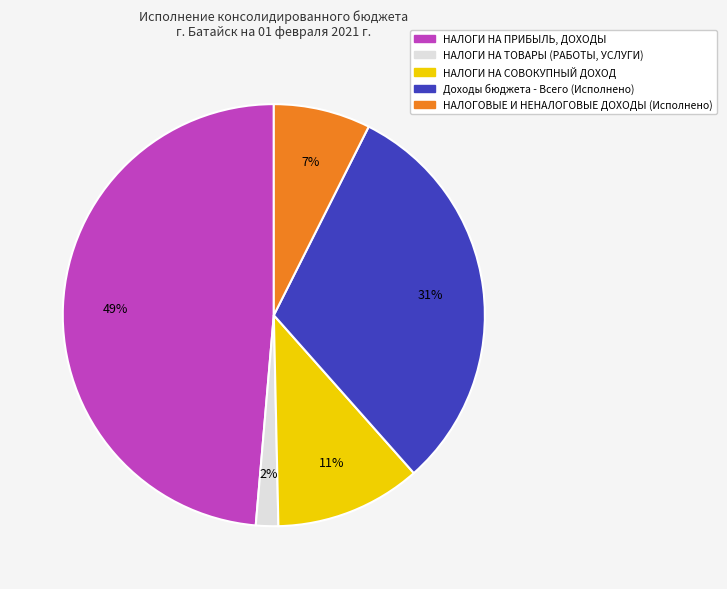

Is it true that НАЛОГИ НА СОВОКУПНЫЙ ДОХОД is 11% of the pie?

True